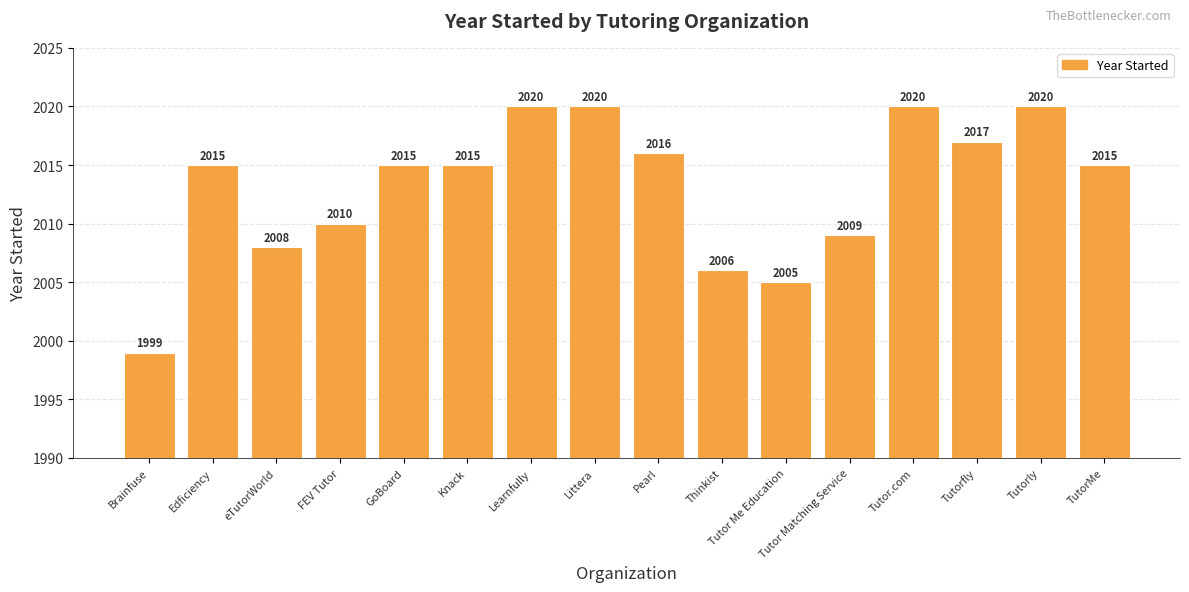

The chart shows a value of 2008 at eTutorWorld. True or false?

True